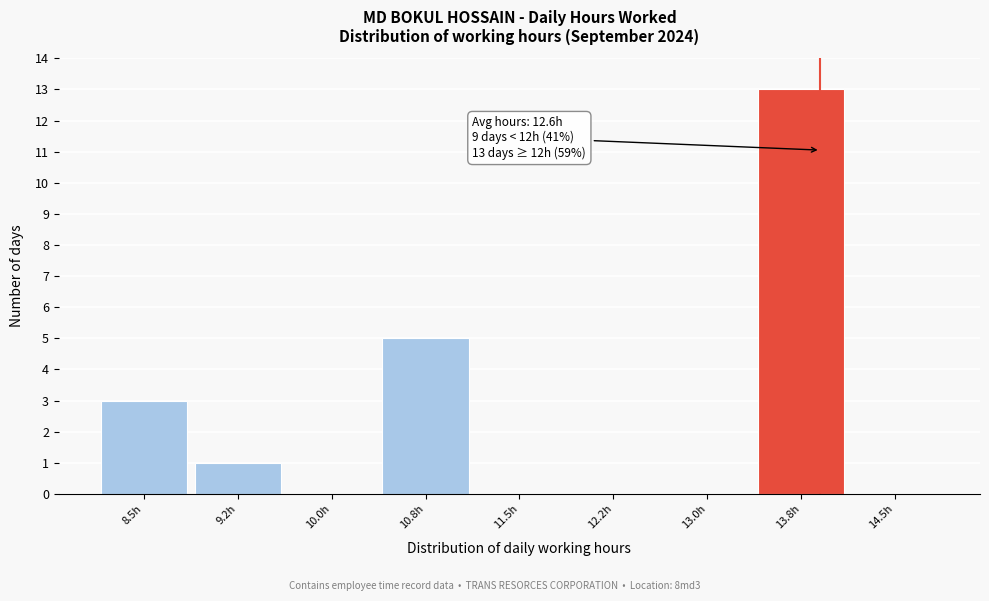

Reading left to right, what are all the values shown in this chart?

8.5h=3	9.2h=1	10.0h=0	10.8h=5	11.5h=0	12.2h=0	13.0h=0	13.8h=13	14.5h=0